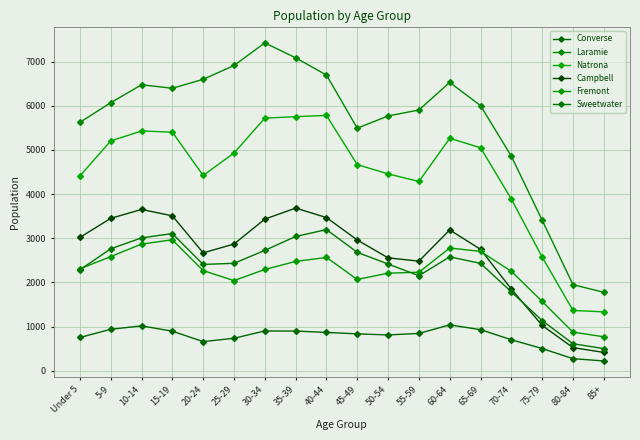

Rank the series by their maximum value, from lowest to highest.

Converse, Fremont, Sweetwater, Campbell, Natrona, Laramie